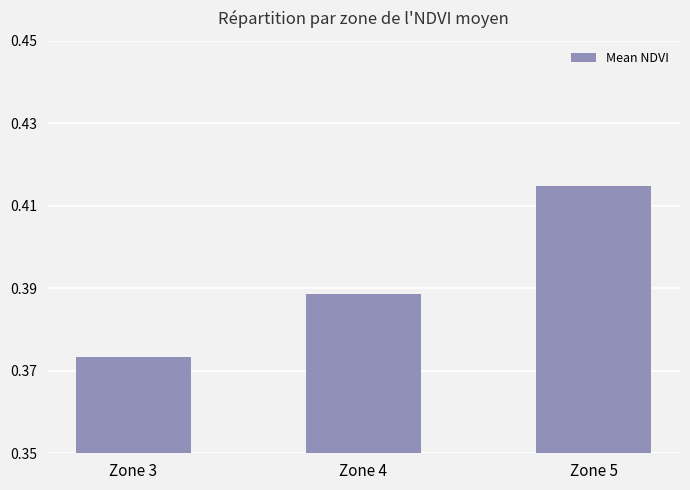

Rank the categories by value from lowest to highest.

Zone 3, Zone 4, Zone 5